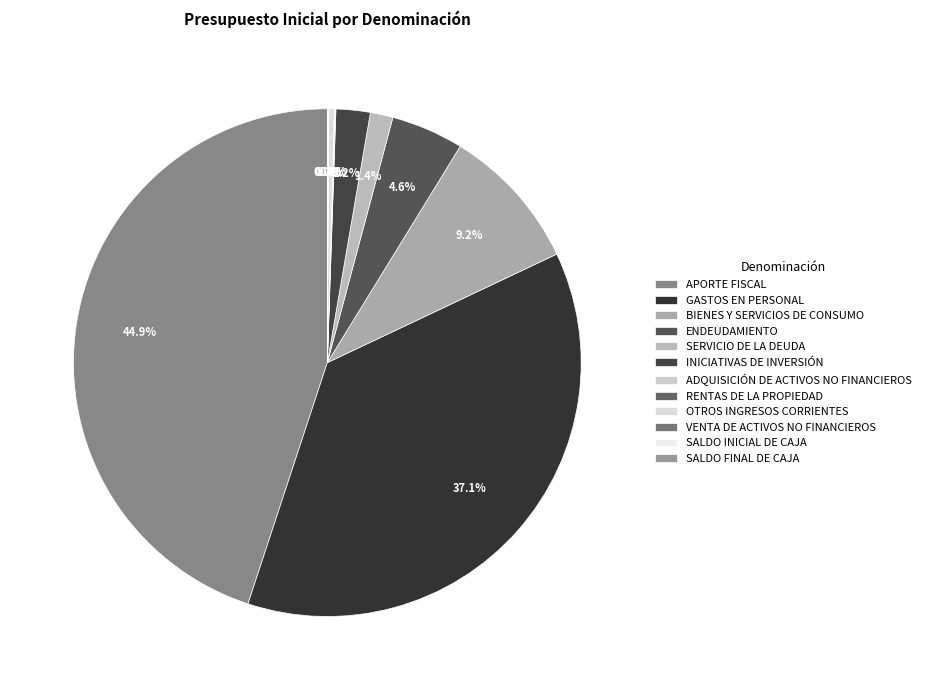

True or false: SALDO FINAL DE CAJA accounts for 1% of the total.

False